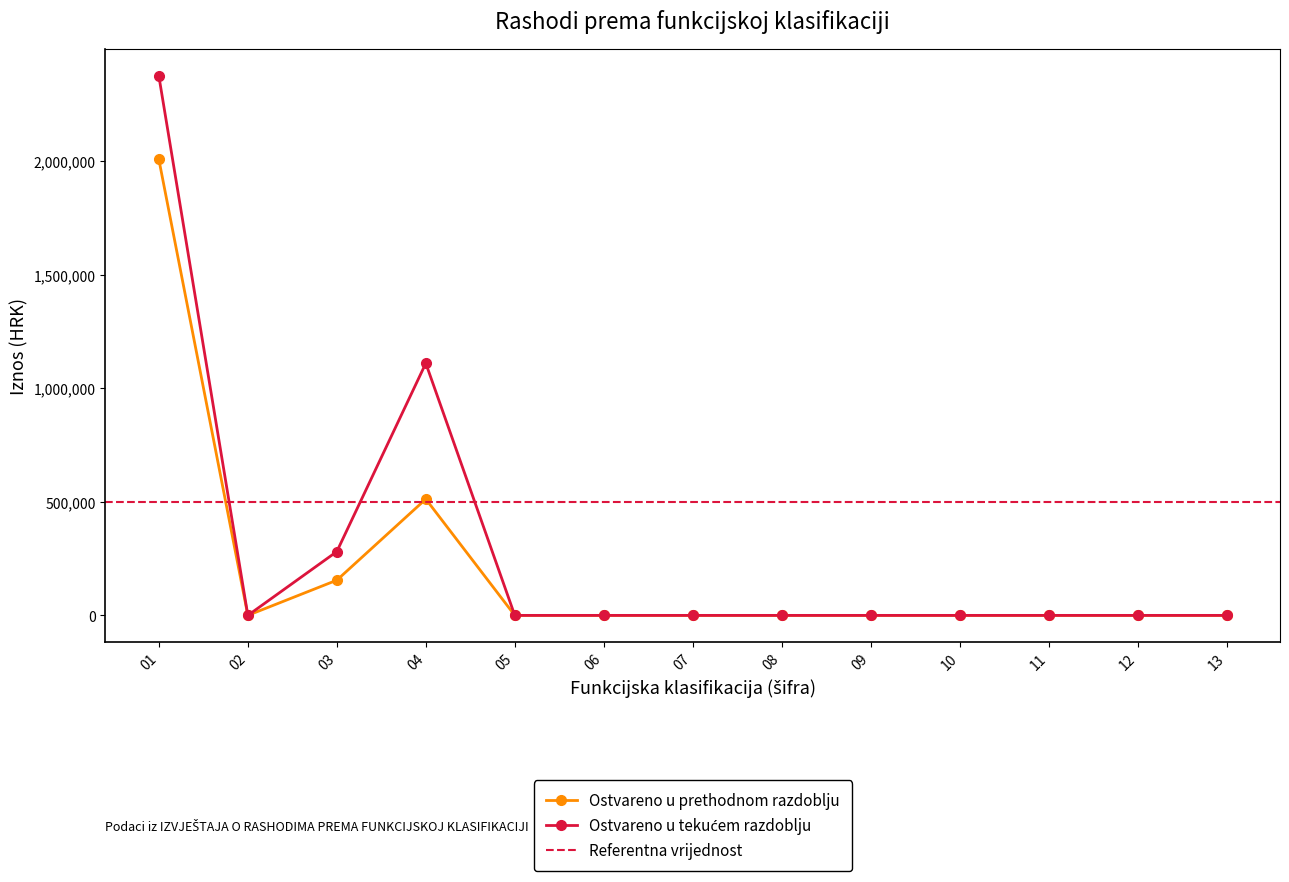

List the series in order of their peak value, lowest first.

Ostvareno u prethodnom razdoblju, Ostvareno u tekućem razdoblju